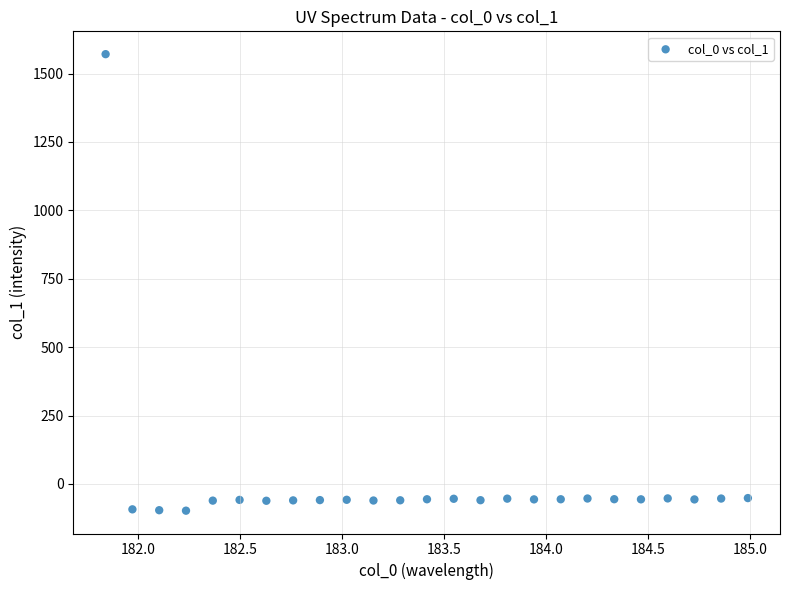

What is the range of X values (max minus min)?

3.1